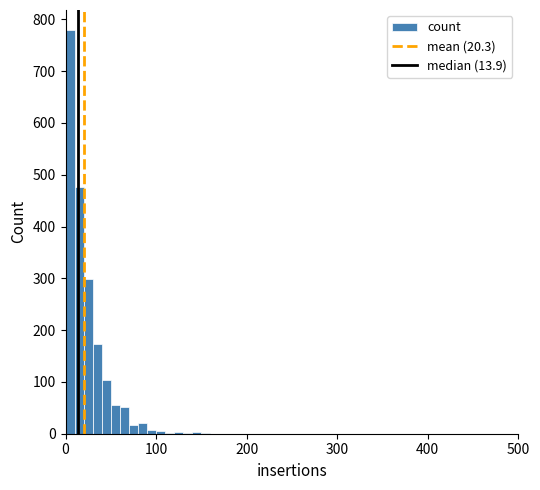

Around what value on the x-axis is the tallest bar? Give the approximate position of its centre, as read against the axis.

10